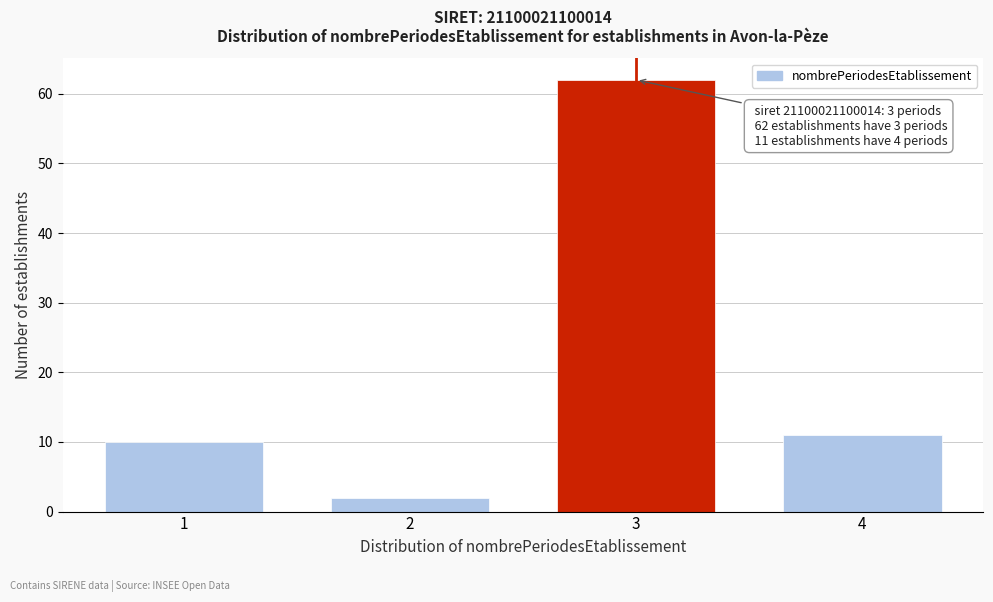

Reading left to right, extract all data points from this chart.

1=10	2=2	3=62	4=11